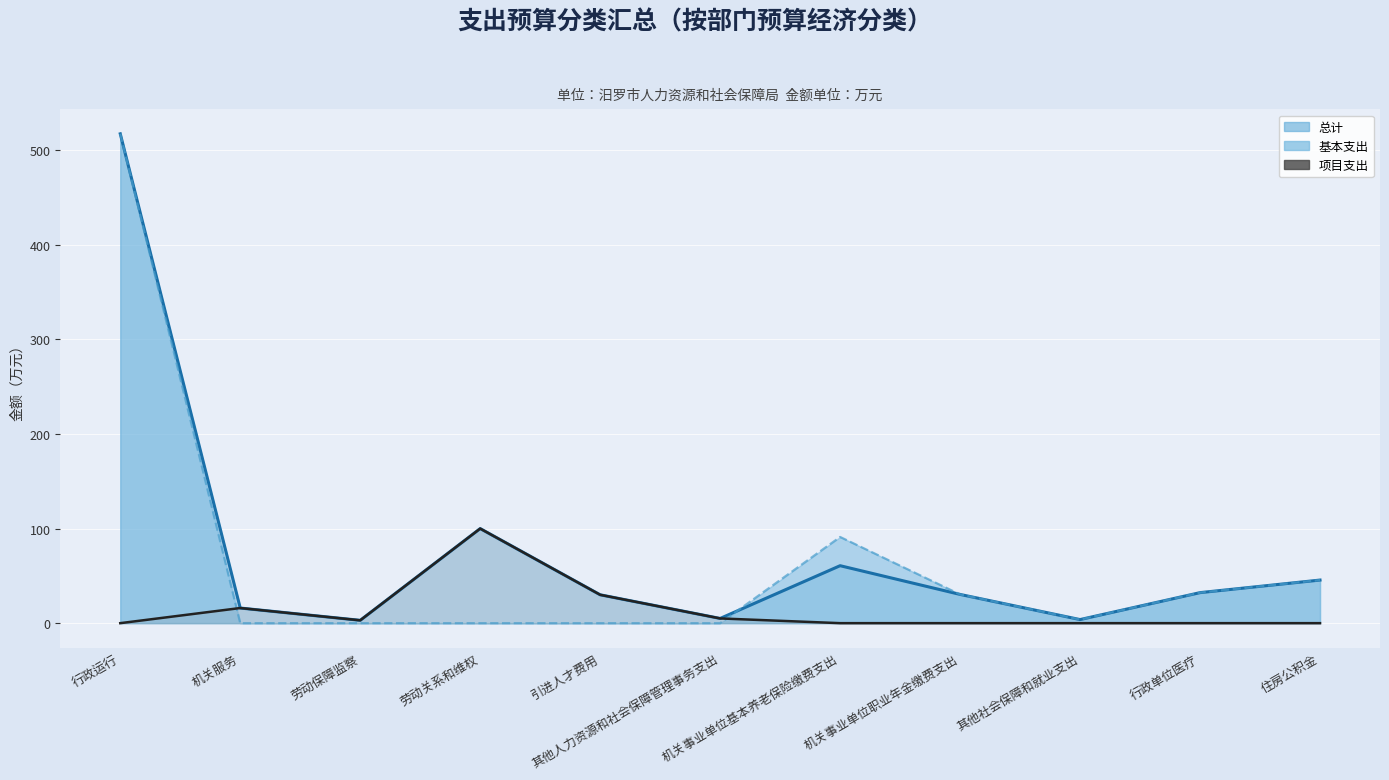

What is the label of the 3rd point from the right?

其他社会保障和就业支出